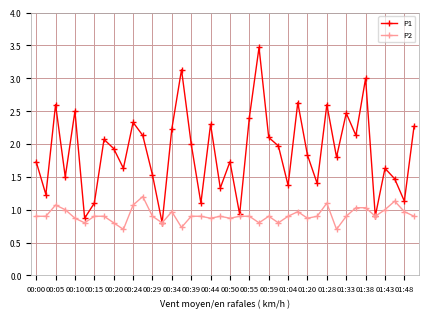

How many series are shown in this chart?

2